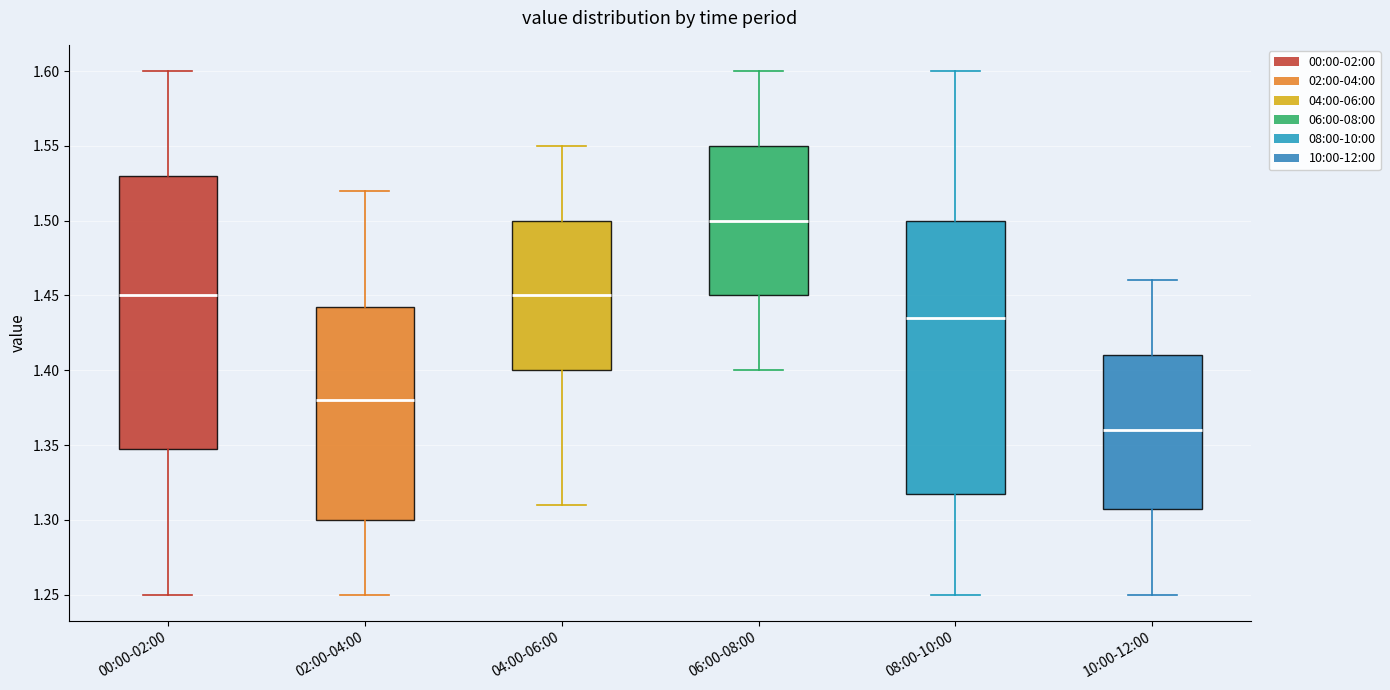

Reading left to right, read every box against the y-axis: the position of its median line, the range the box covers, and the ends of its whiskers. The values are not printed on the chart, so give them approximately, as read against the axis.

00:00-02:00: median 1.450, box 1.350 to 1.530, whiskers 1.250 to 1.600
02:00-04:00: median 1.380, box 1.300 to 1.445, whiskers 1.250 to 1.520
04:00-06:00: median 1.450, box 1.400 to 1.500, whiskers 1.310 to 1.550
06:00-08:00: median 1.500, box 1.450 to 1.550, whiskers 1.400 to 1.600
08:00-10:00: median 1.435, box 1.320 to 1.500, whiskers 1.250 to 1.600
10:00-12:00: median 1.360, box 1.310 to 1.410, whiskers 1.250 to 1.460